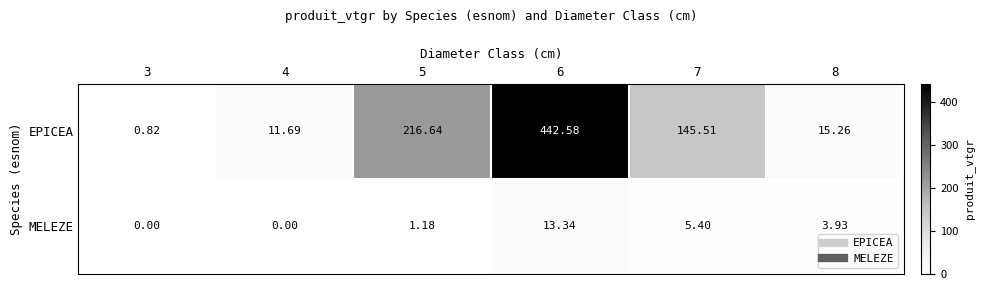

At 3, list the series in order from largest to smallest.

EPICEA, MELEZE